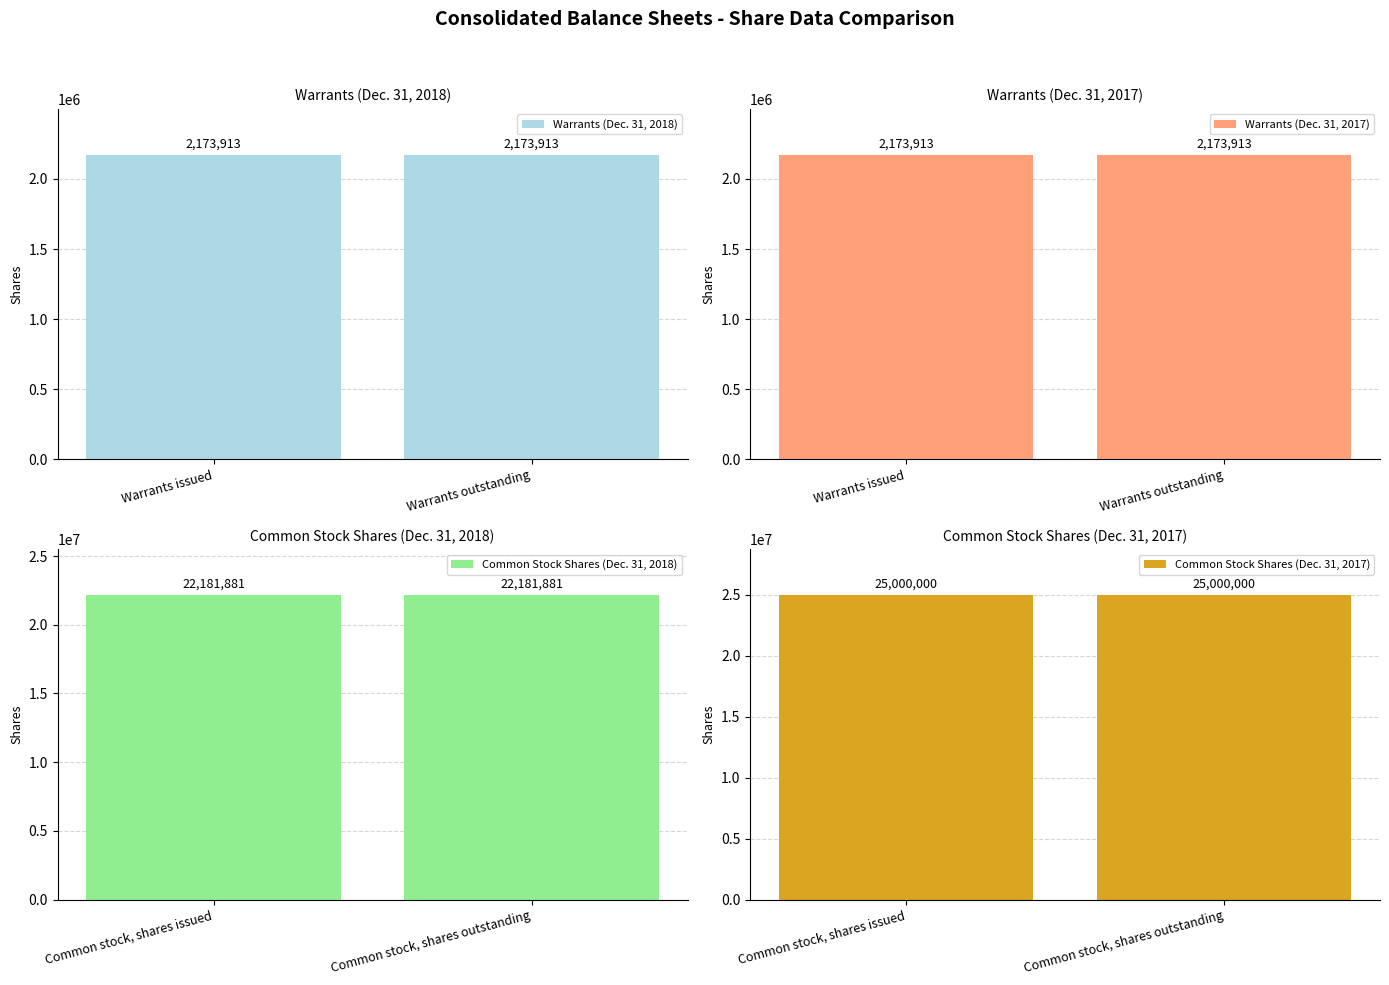

What is the sum of all Warrants (Dec. 31, 2018) values?

4347826